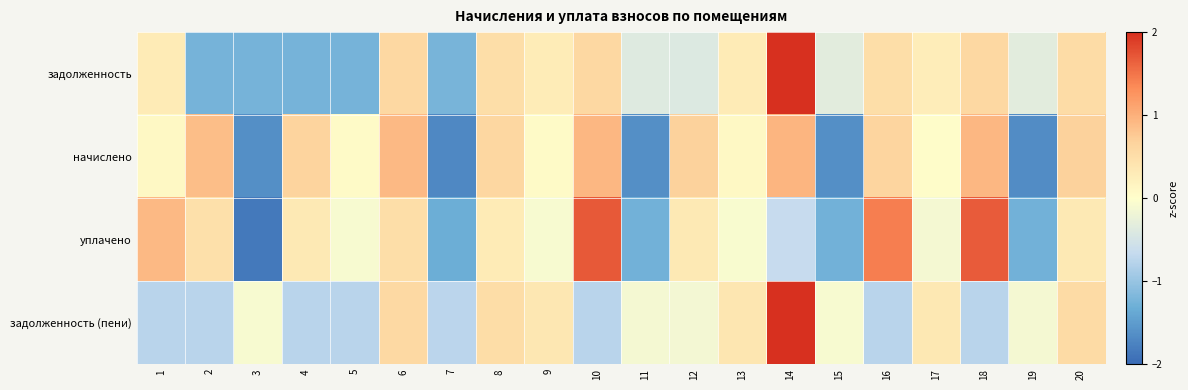

What is the total value across all series at 2?

-0.7